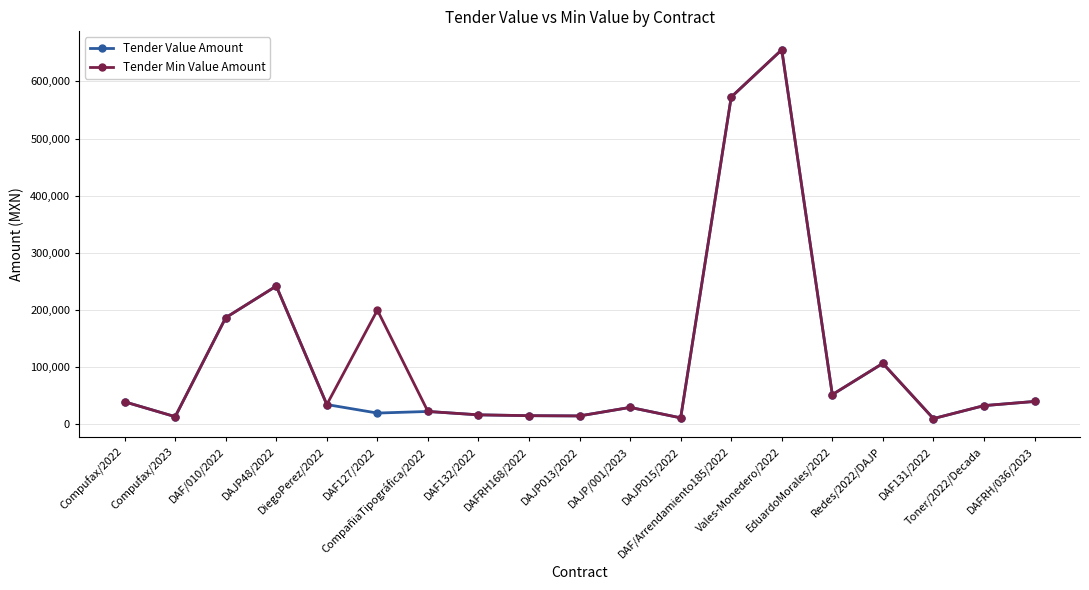

Rank the series by their average value, from highest to lowest.

Tender Min Value Amount, Tender Value Amount